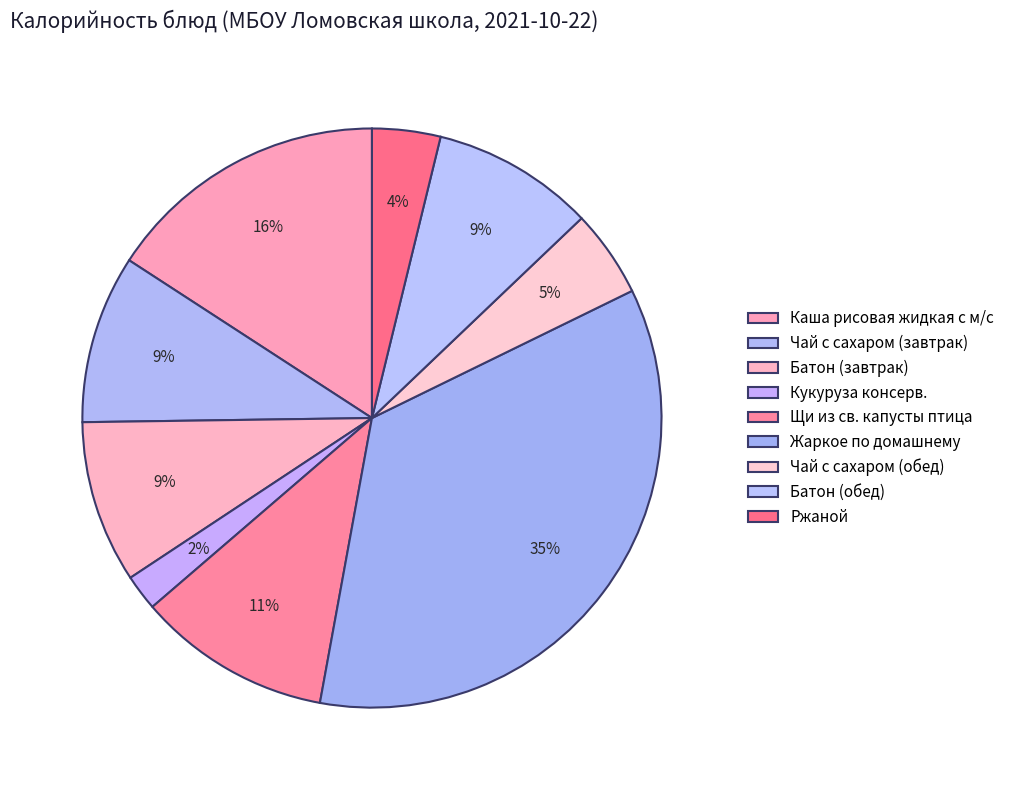

The Каша рисовая жидкая с м/с slice represents 16% of the pie. True or false?

True